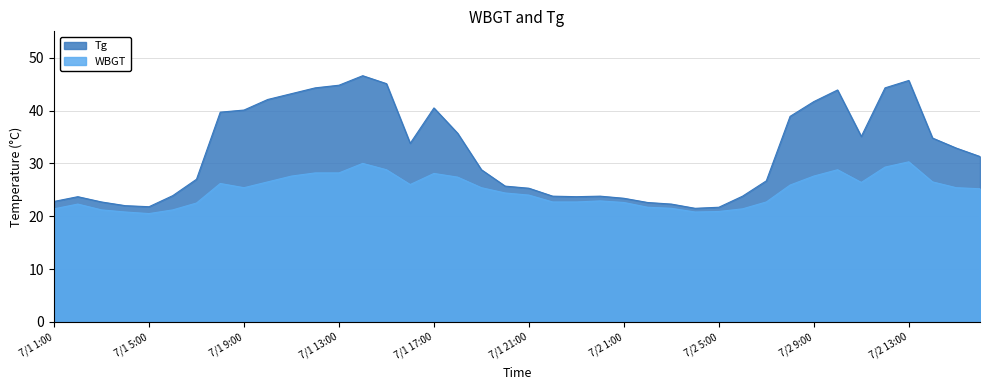

At which category does WBGT reach its first local peak?

7/1 2:00